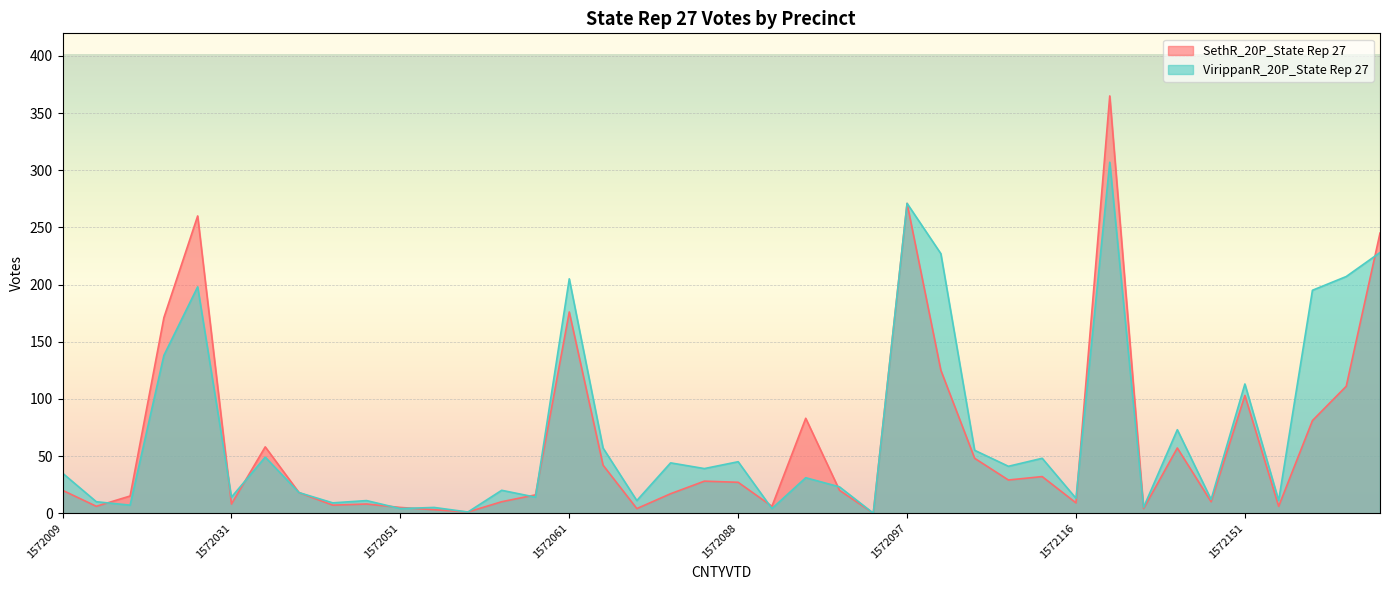

At which category does SethR_20P_State Rep 27 reach its first local peak?

1572030